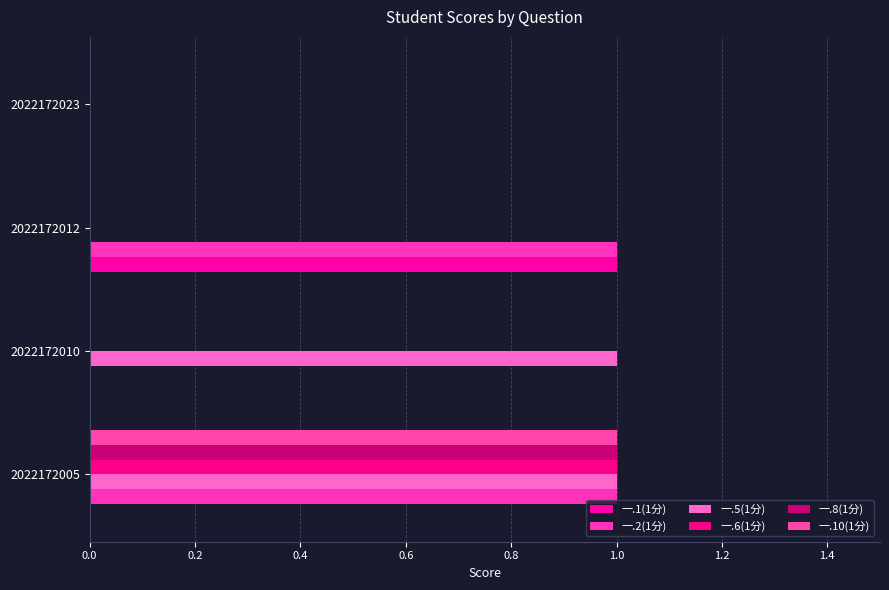

How many categories are shown in the chart?

4